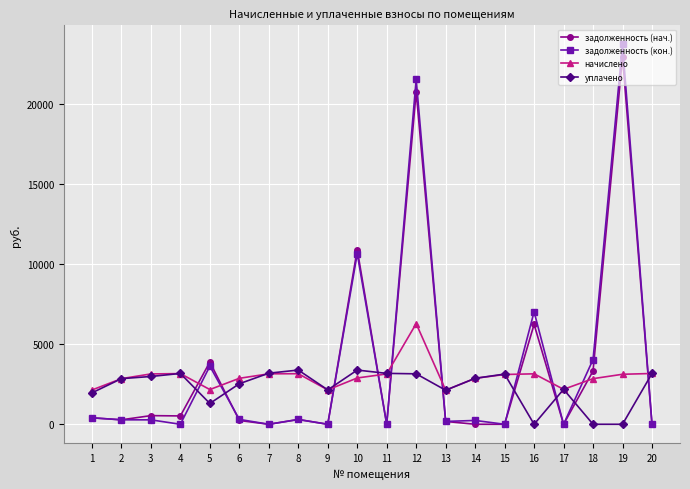

Which series has the widest spread of values?

задолженность (кон.)